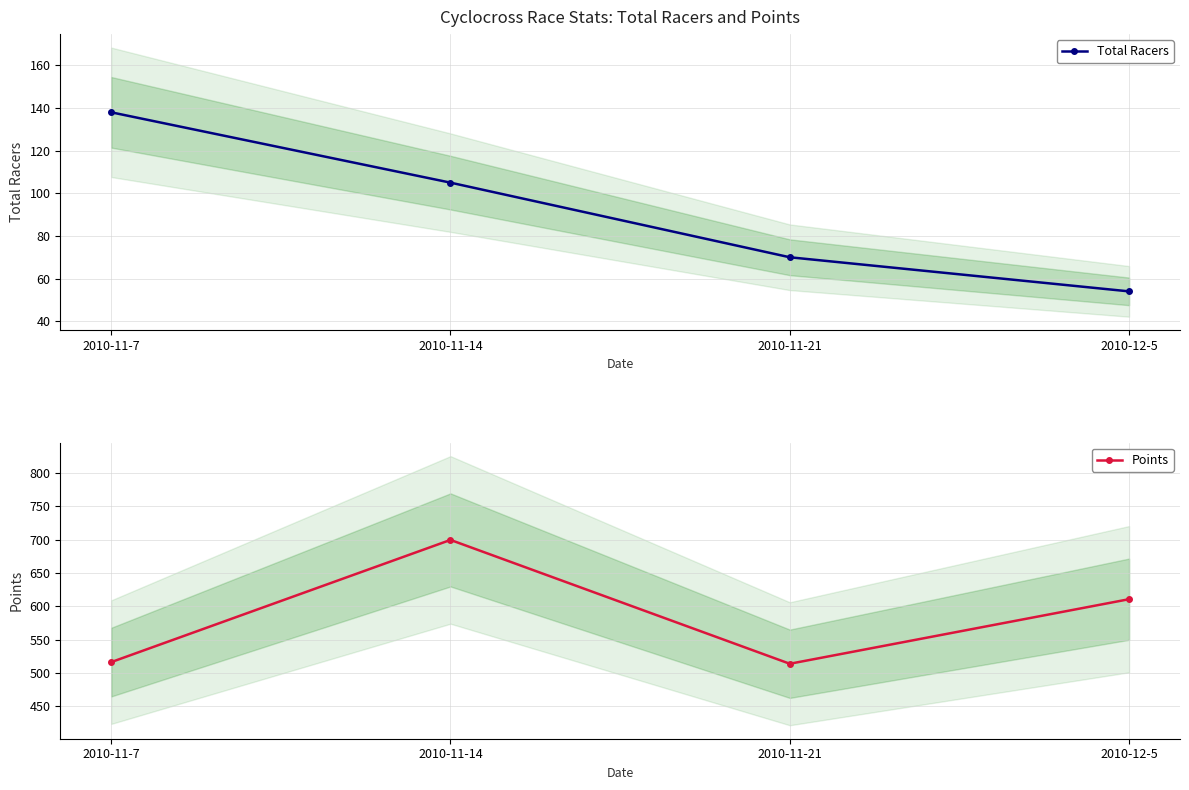

Rank the categories by Points value from lowest to highest.

2010-11-21, 2010-11-7, 2010-12-5, 2010-11-14